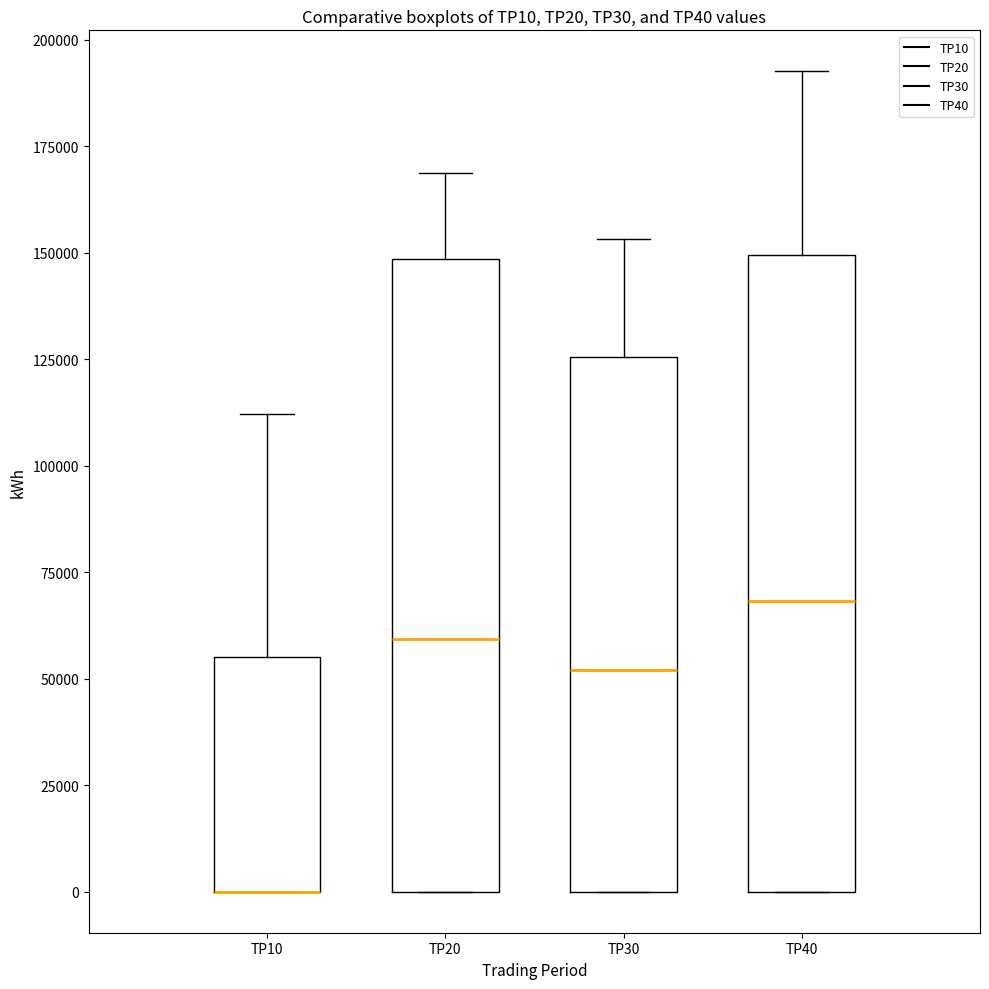

Reading left to right, transcribe this box plot: for each box, give where its median line is, the range the box spans, and where its two whiskers end, as read against the y-axis. The values are not printed on the chart, so give them approximately, as read against the axis.

TP10: median 0 (drawn on the box's lower edge), box 0 to 55000, whiskers 0 to 110000
TP20: median 60000, box 0 to 150000, whiskers 0 to 170000
TP30: median 50000, box 0 to 125000, whiskers 0 to 155000
TP40: median 70000, box 0 to 150000, whiskers 0 to 195000